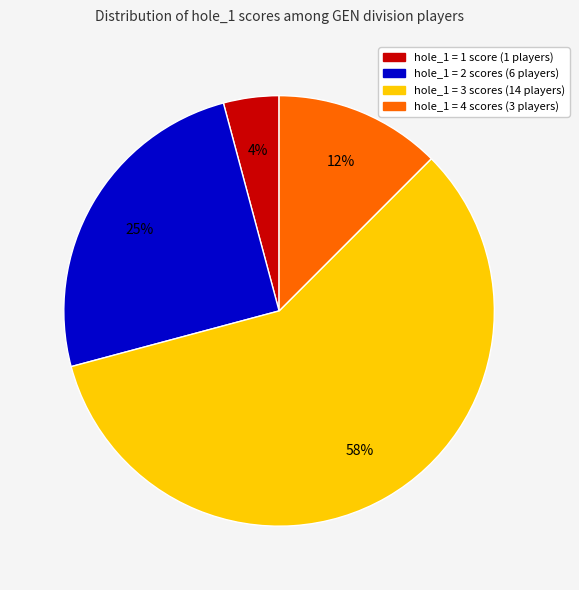

What percentage is the hole_1 = 2 slice, to the nearest percent?

25%